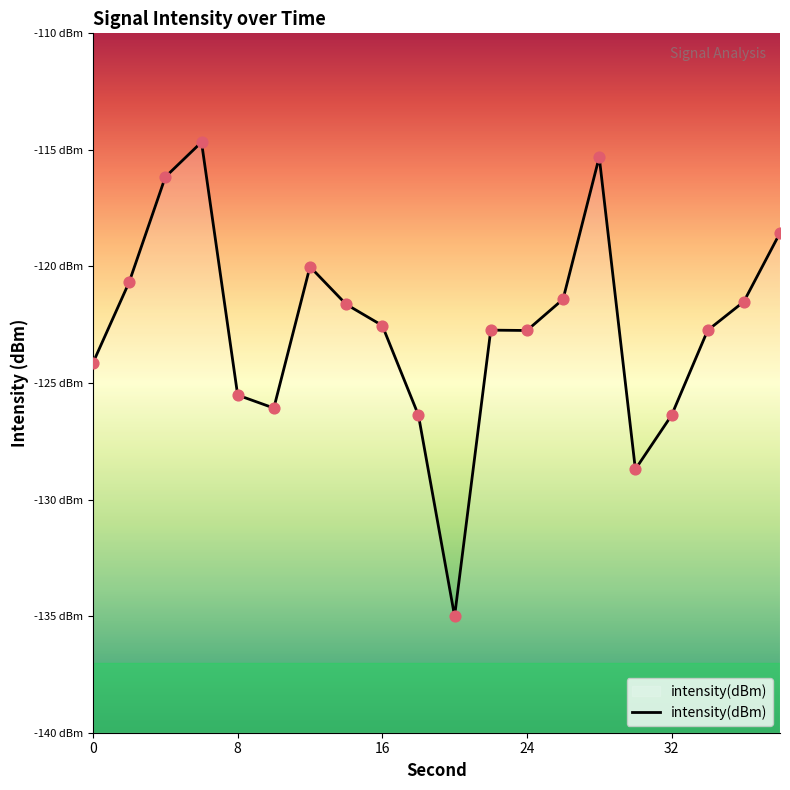

What is the change in value from 6 to 14?

-7.0